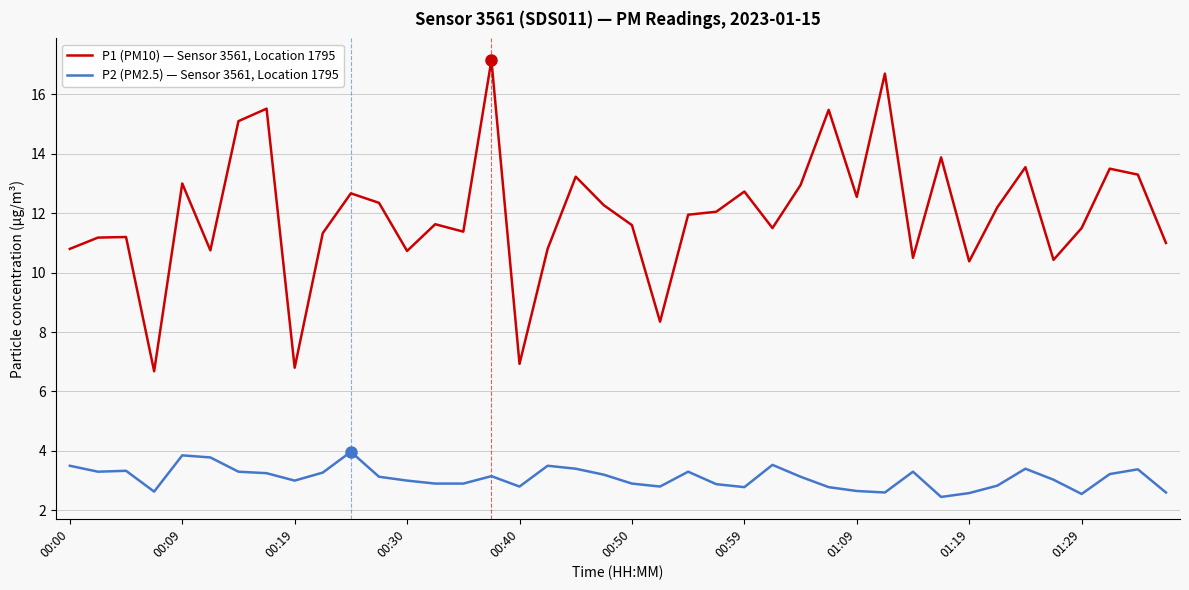

True or false: P1 (PM10) — Sensor 3561, Location 1795 and P2 (PM2.5) — Sensor 3561, Location 1795 intersect in this chart.

False